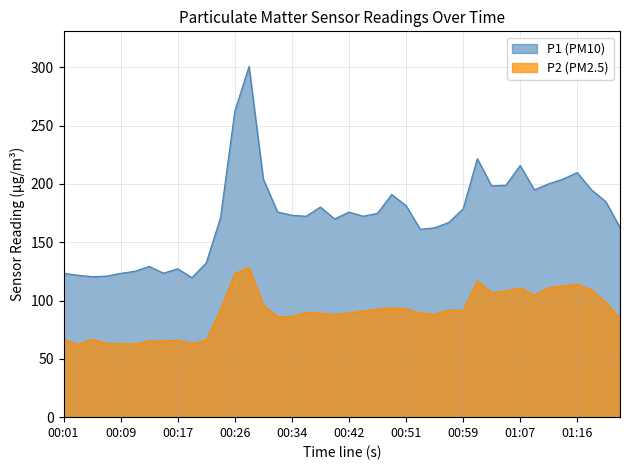

Where is the first local maximum for P1?

00:13